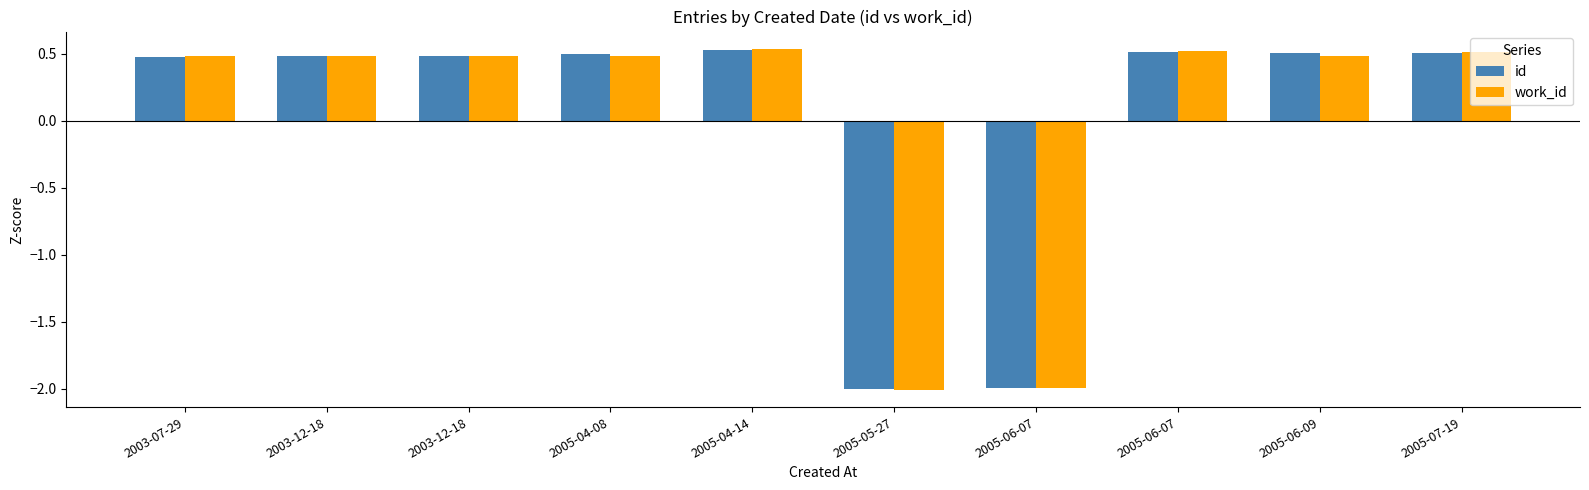

How many positive values does the work_id series have?

8